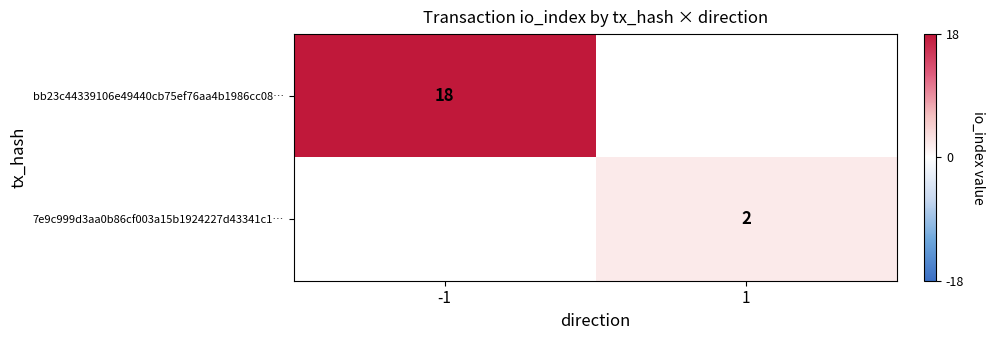

Is it true that 7e9c999d3aa0b86cf003a15b1924227d43341c1… equals 2 at 1?

True